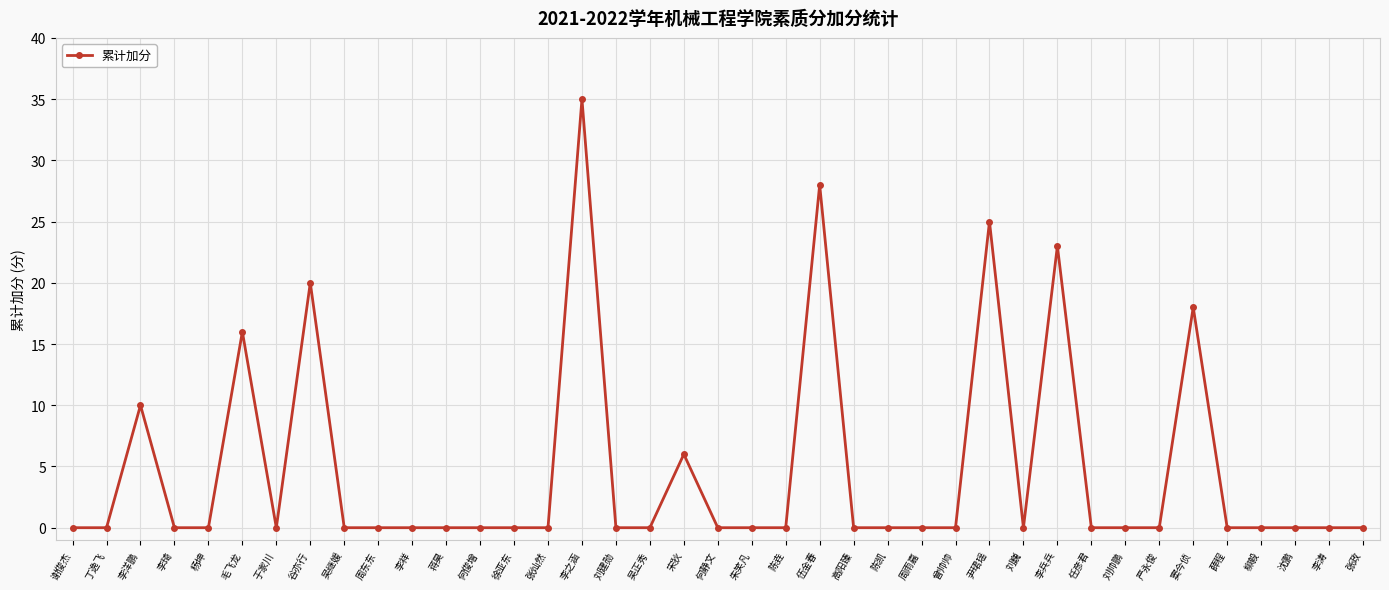

True or false: there are more than 1 points higher than both neighbors.

True